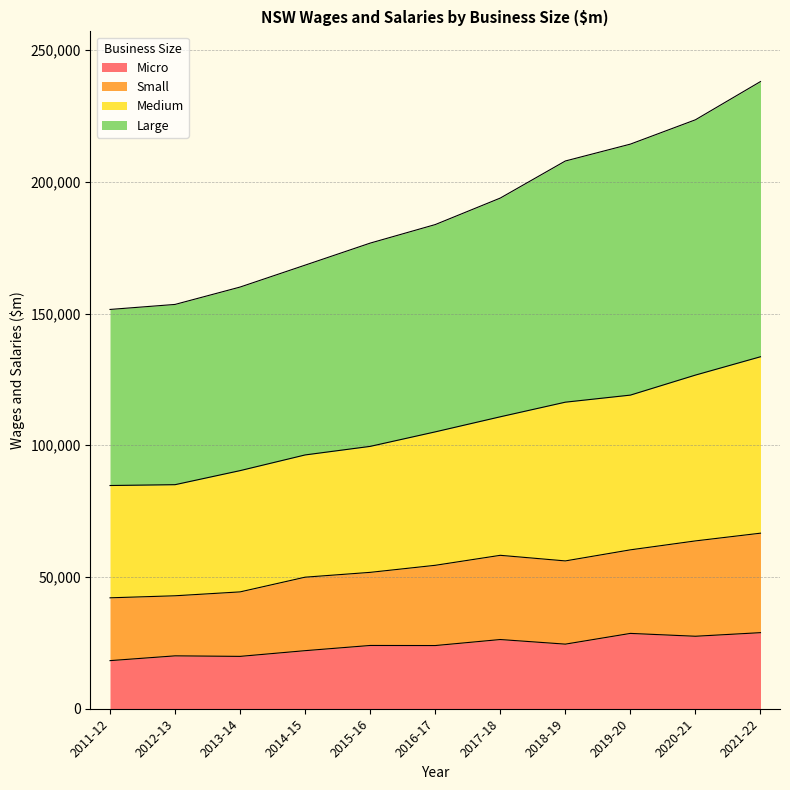

What is the maximum value for Micro?

28872